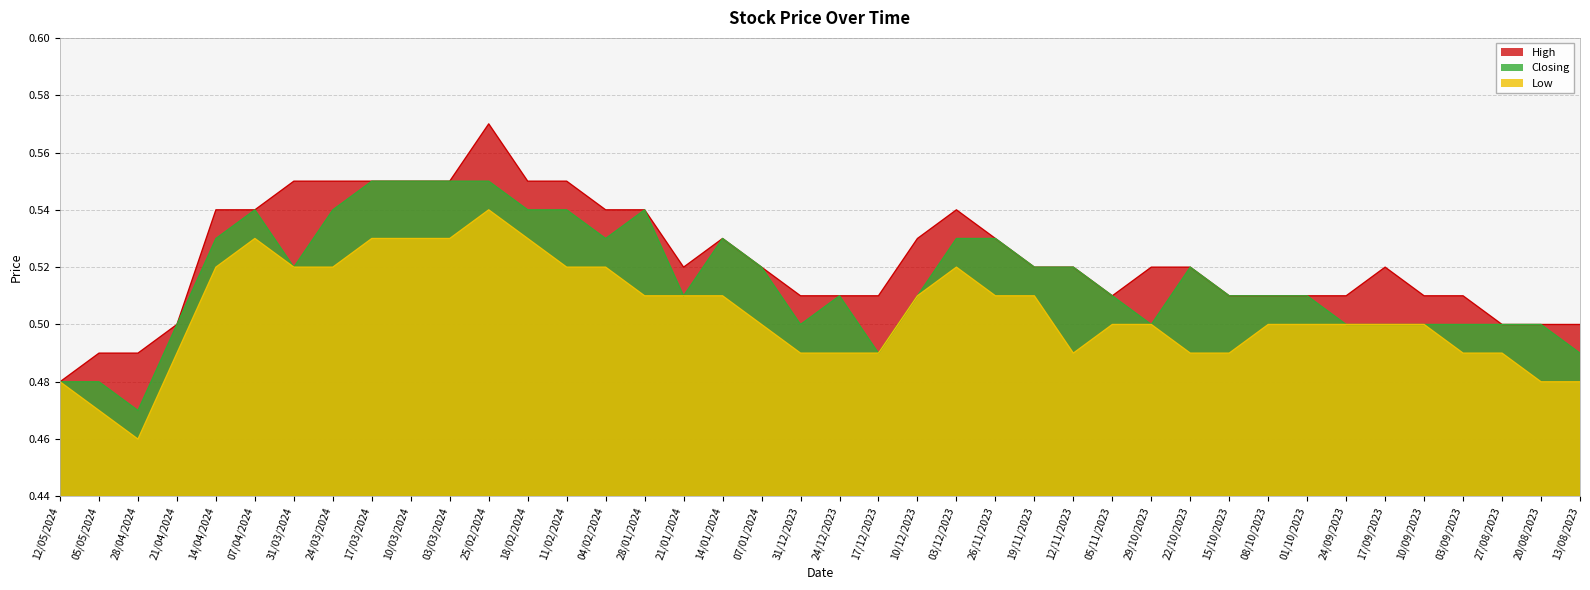

What is the difference between the maximum and minimum values in the Low series?

0.1